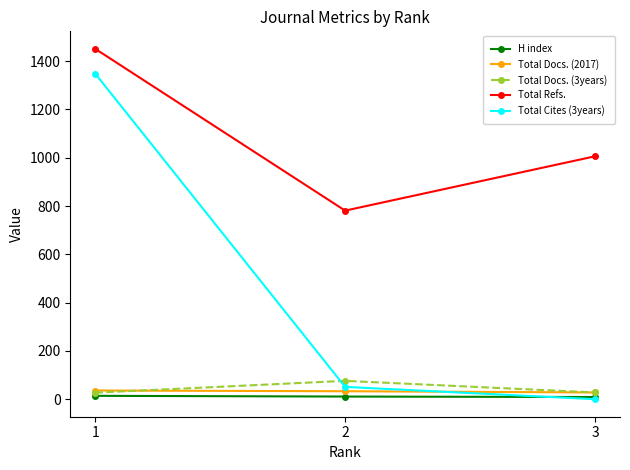

How many distinct data groups are displayed?

5